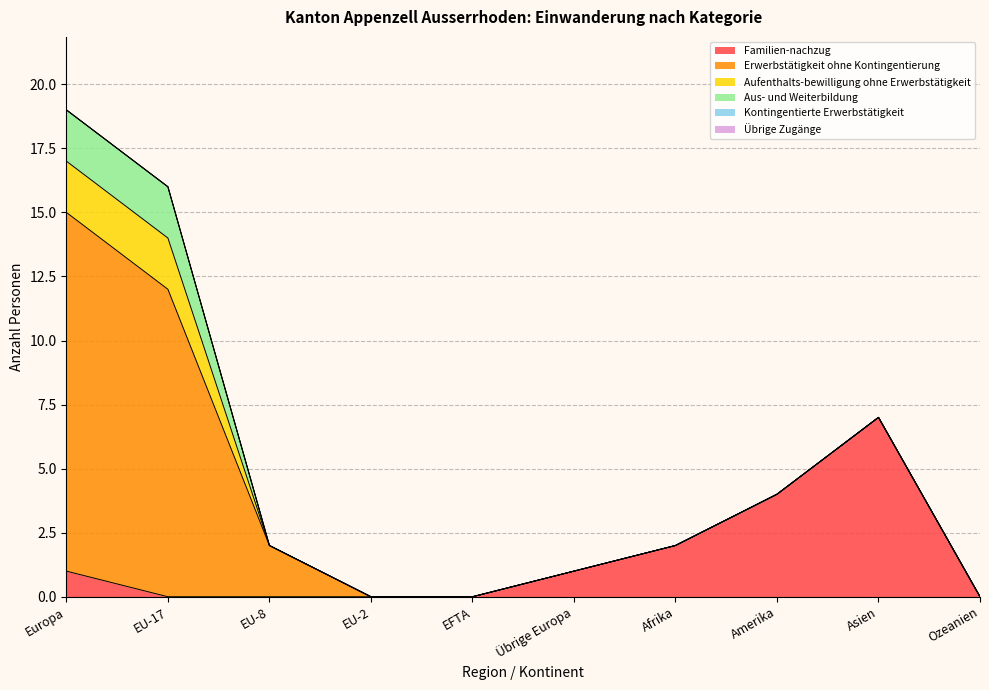

Rank the series by their maximum value, from lowest to highest.

Kontingentierte Erwerbstätigkeit, Übrige Zugänge, Aufenthalts-bewilligung ohne Erwerbstätigkeit, Aus- und Weiterbildung, Familien-nachzug, Erwerbstätigkeit ohne Kontingentierung